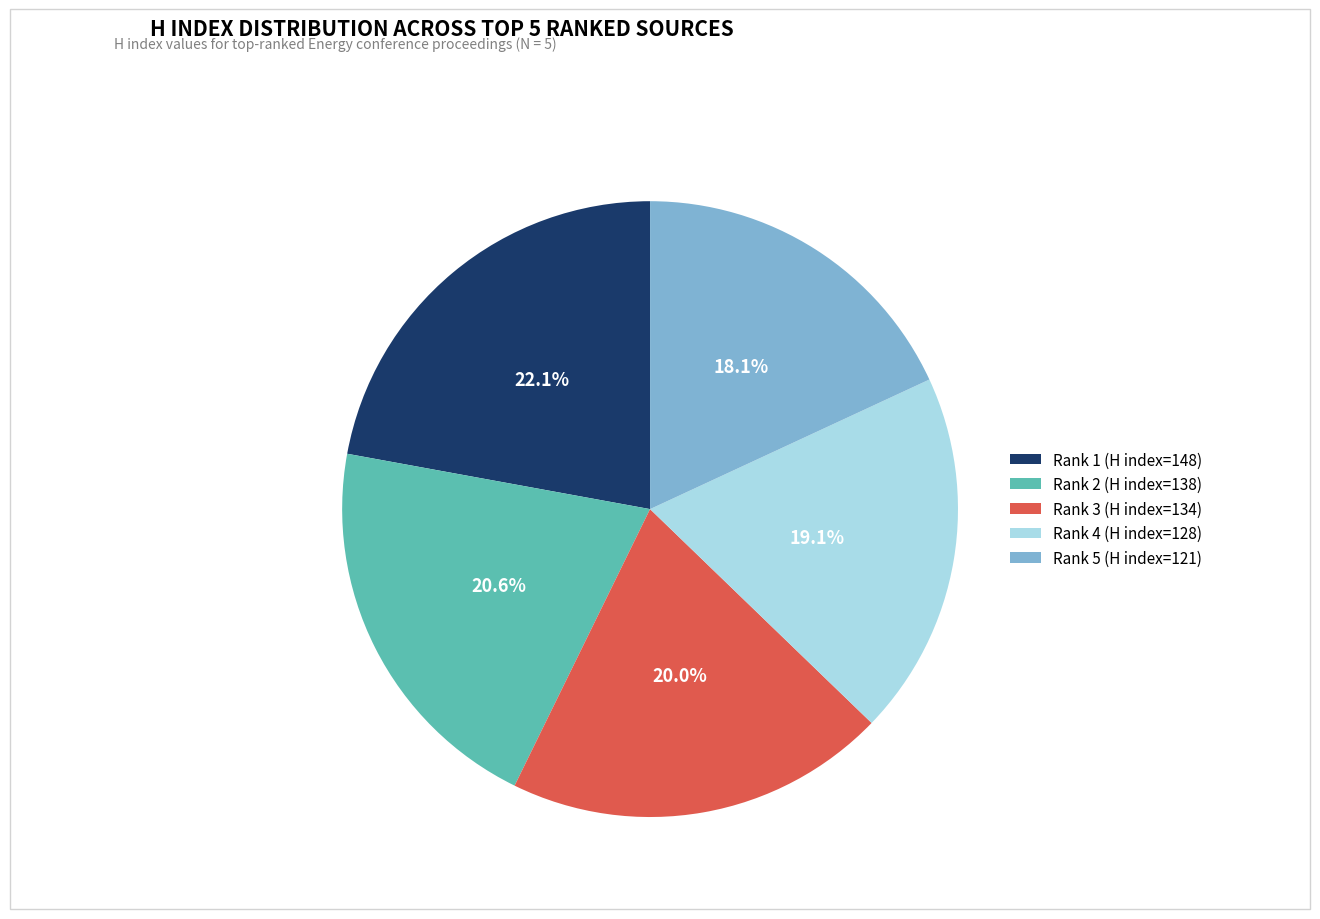

What percentage do Rank 2 (H index=138) and Rank 5 (H index=121) together represent?

38.7%